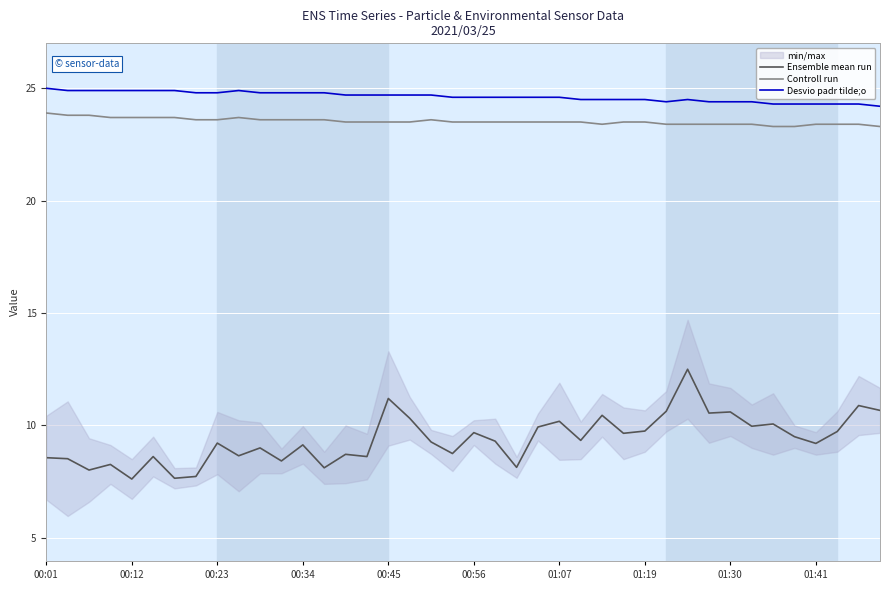

At which label does Ensemble mean run first exceed 9?

00:23